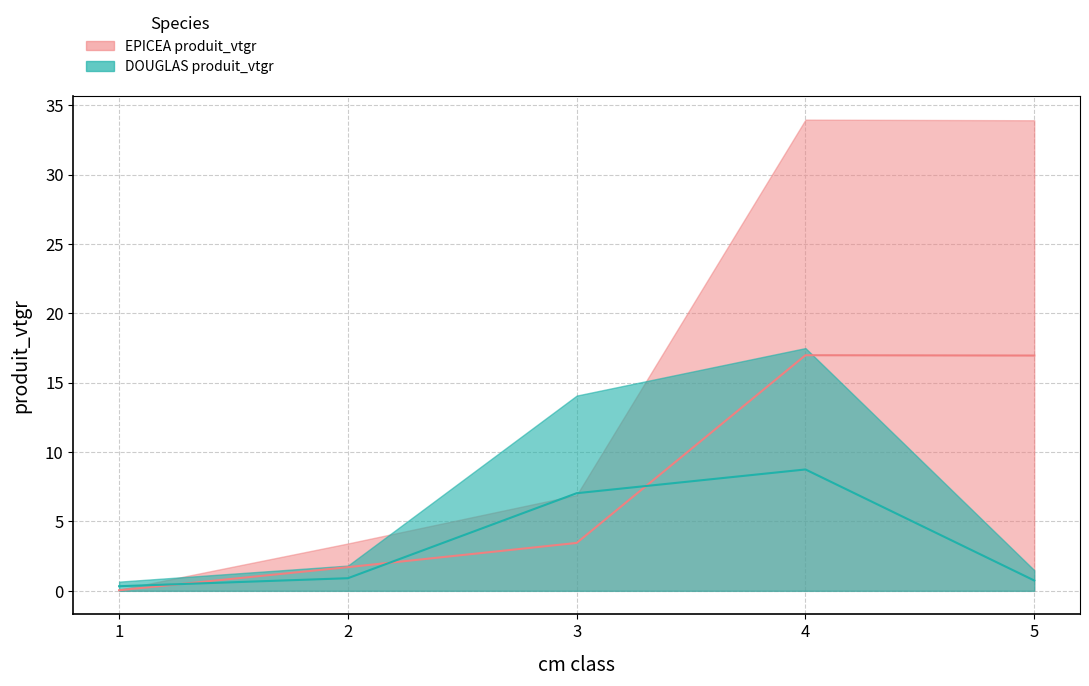

True or false: EPICEA_produit_vtgr has more than 0 interior local peaks.

True